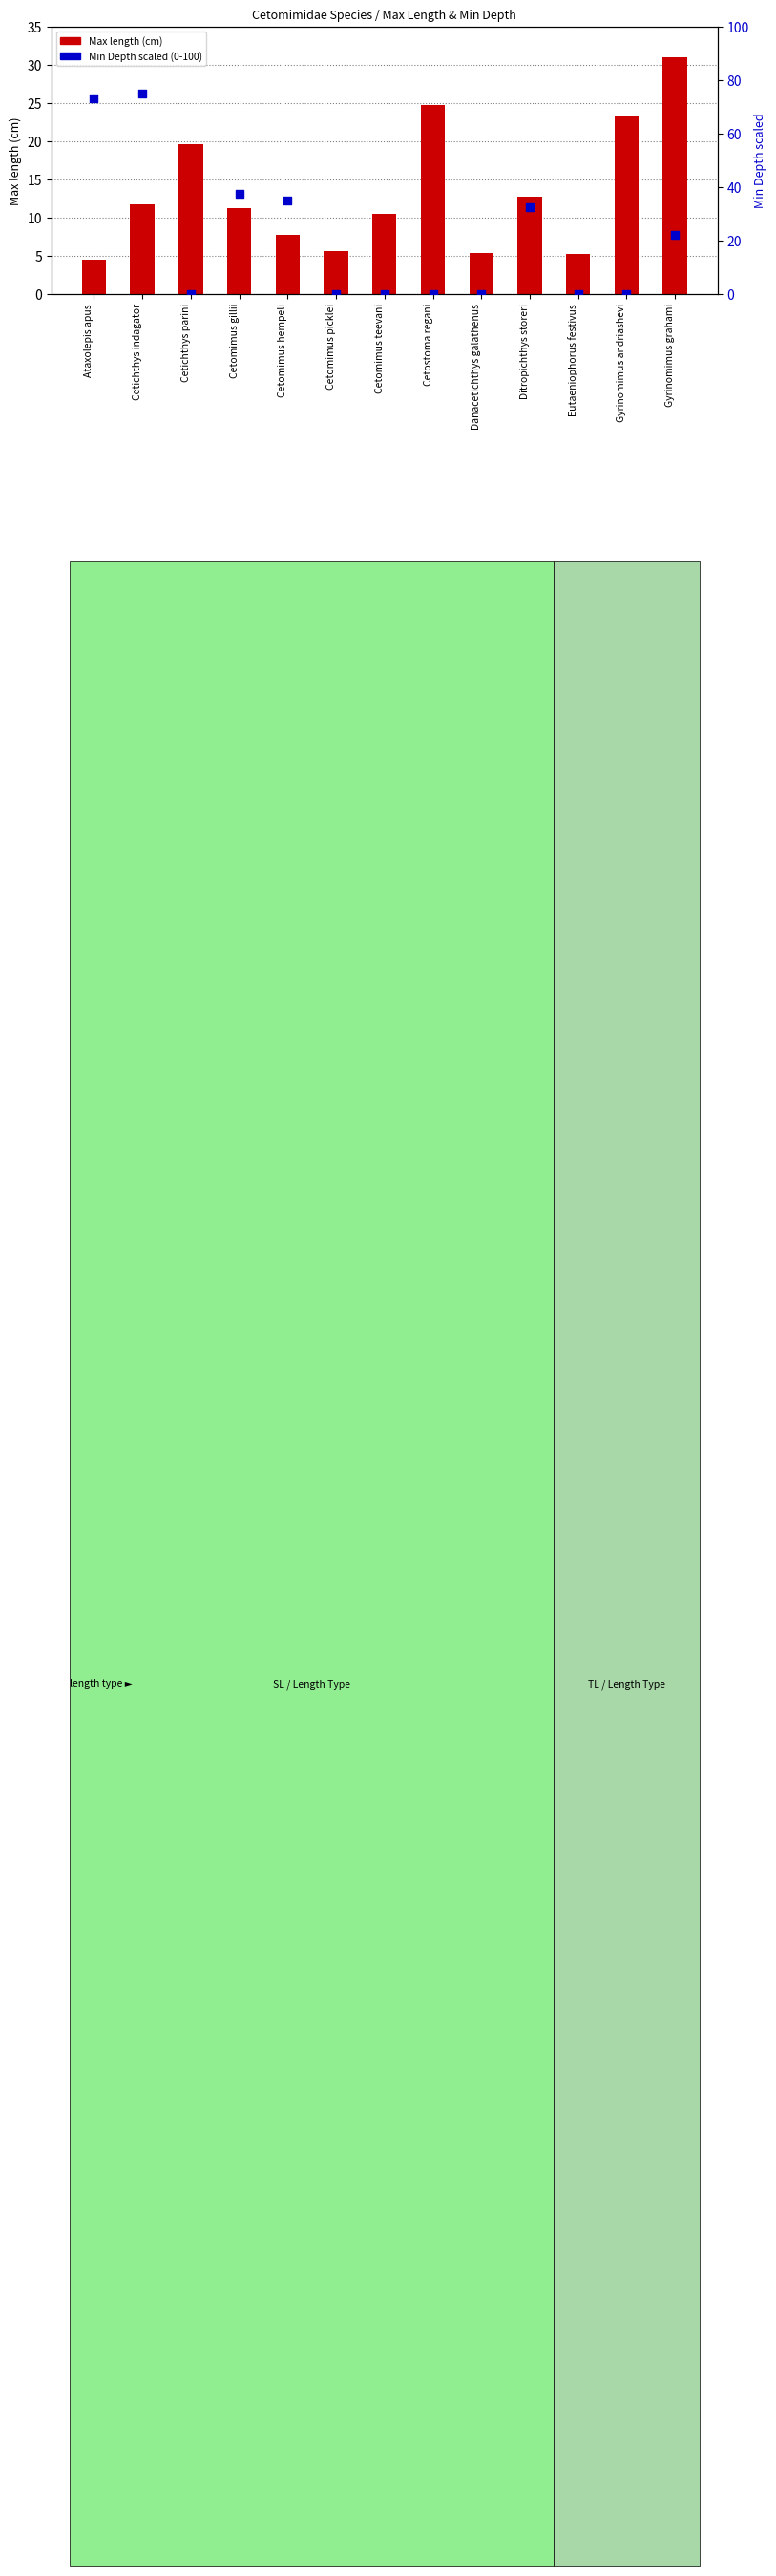

Which series has the largest total across all categories?

Min Depth (scaled)